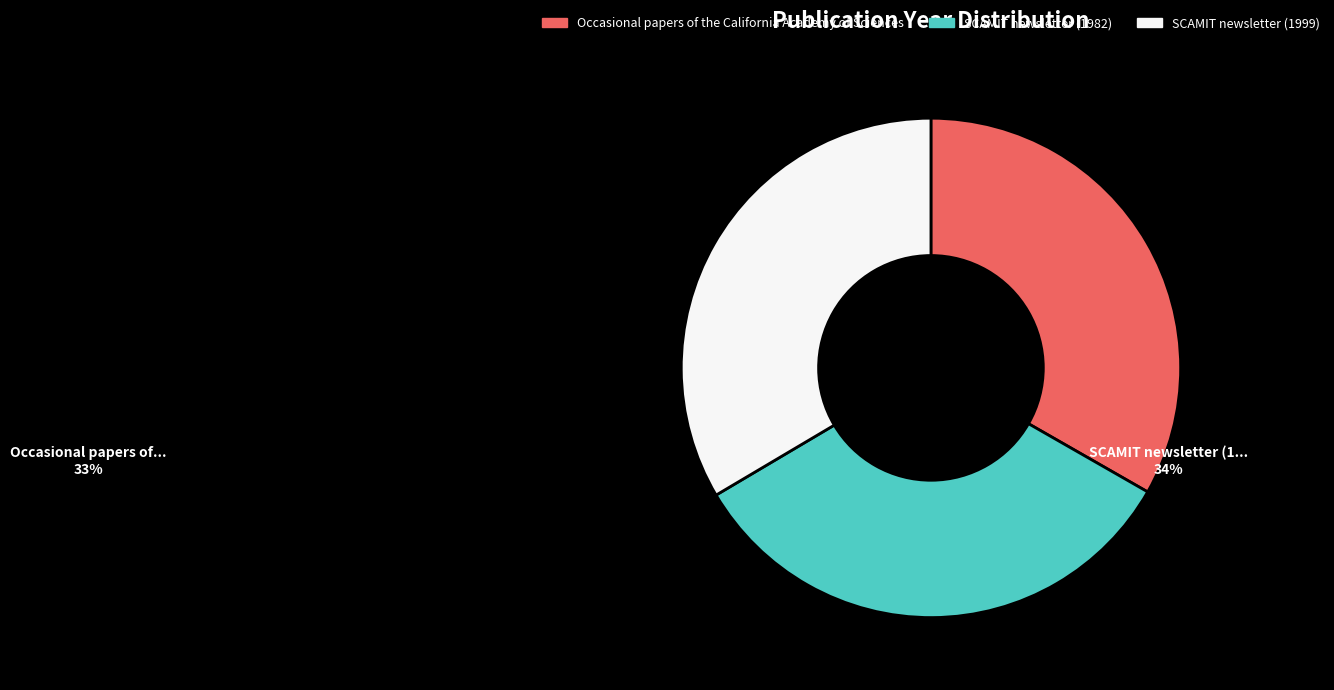

Approximately how many times larger is the value at SCAMIT newsletter (1982) compared to Occasional papers of the California Academy of Sciences?

1.0